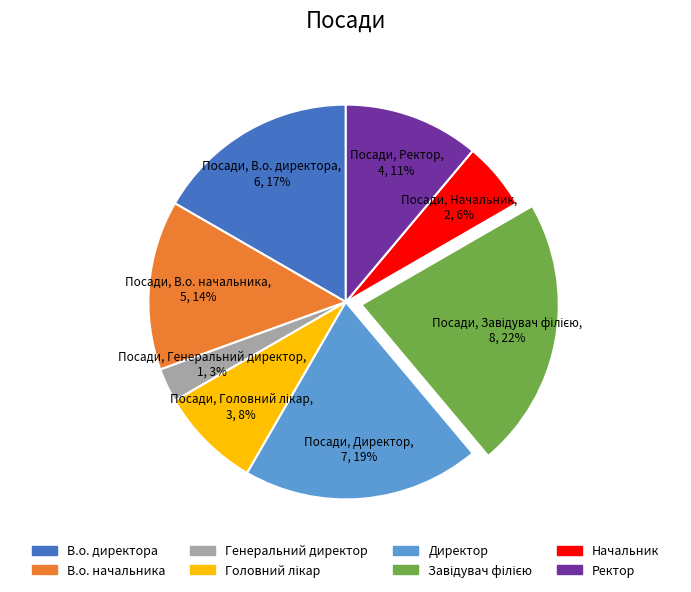

Is it true that В.о. директора is 17% of the pie?

True